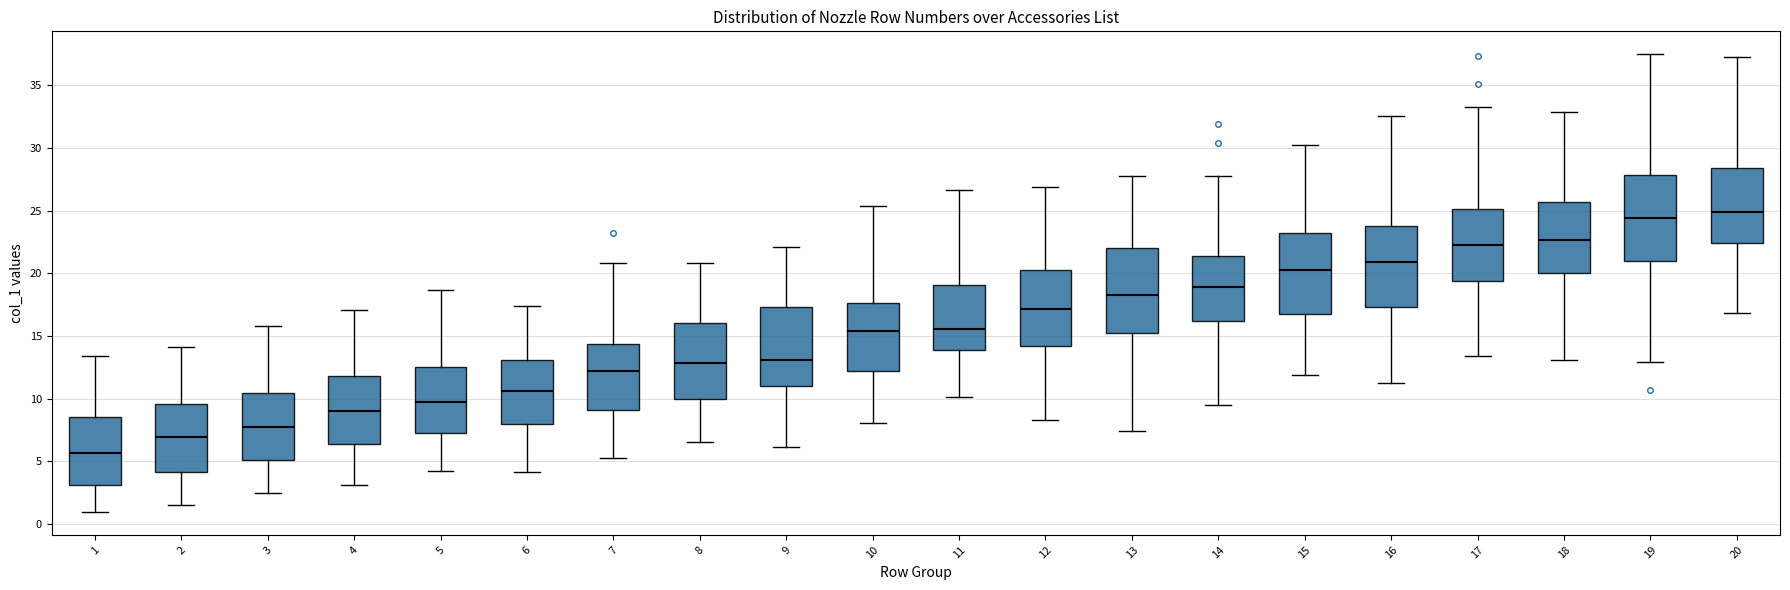

Where does the lower whisker of the box at x = 5 end on the y-axis? The values are not printed on the chart, so give them approximately, as read against the axis.

4.0